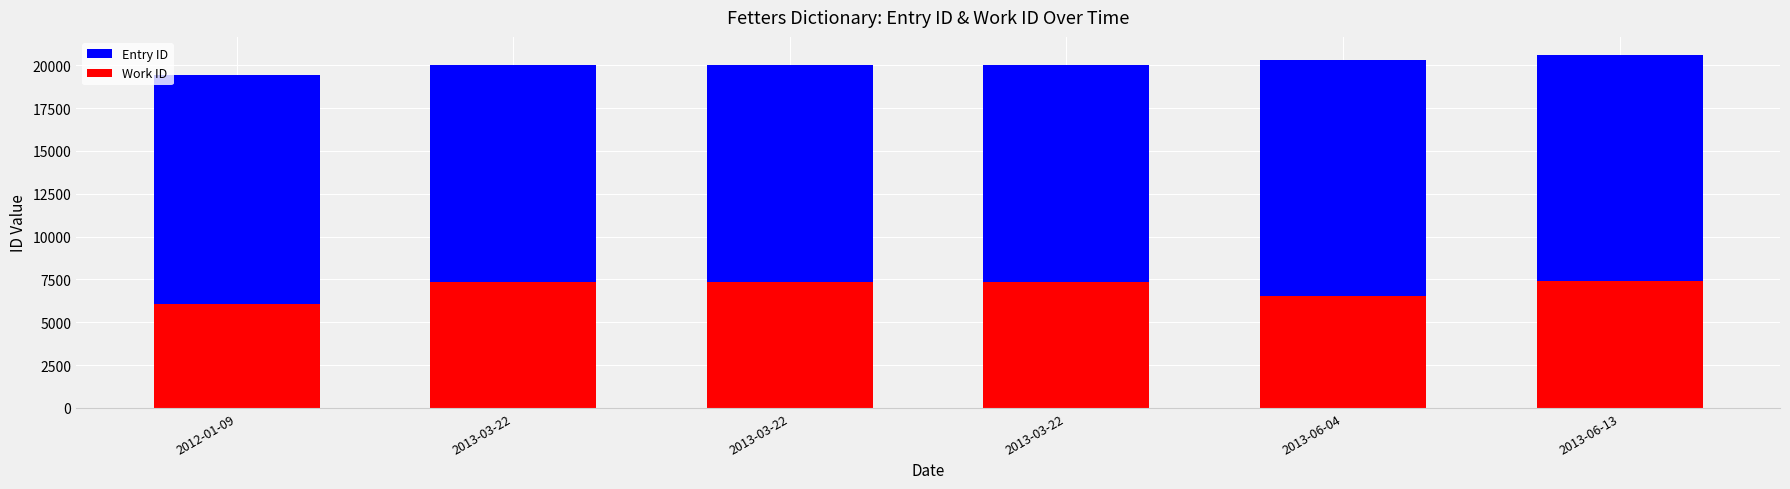

Which category has the highest value across all series?

2013-06-13